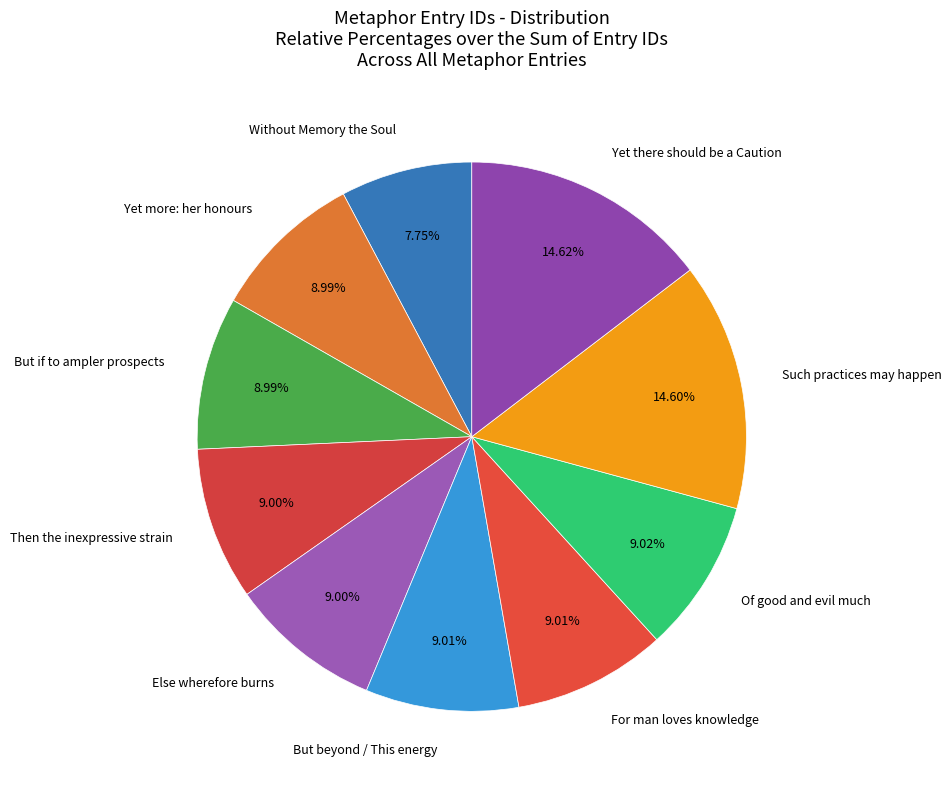

How many segments does this pie chart have?

10